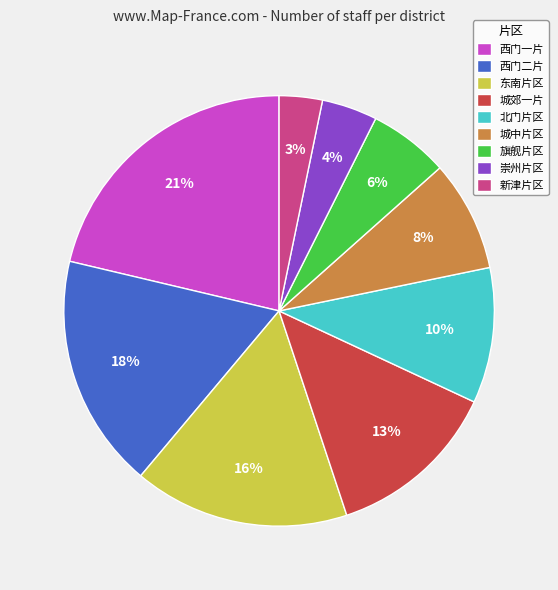

To the nearest percent, what percentage of the pie is 西门二片?

18%